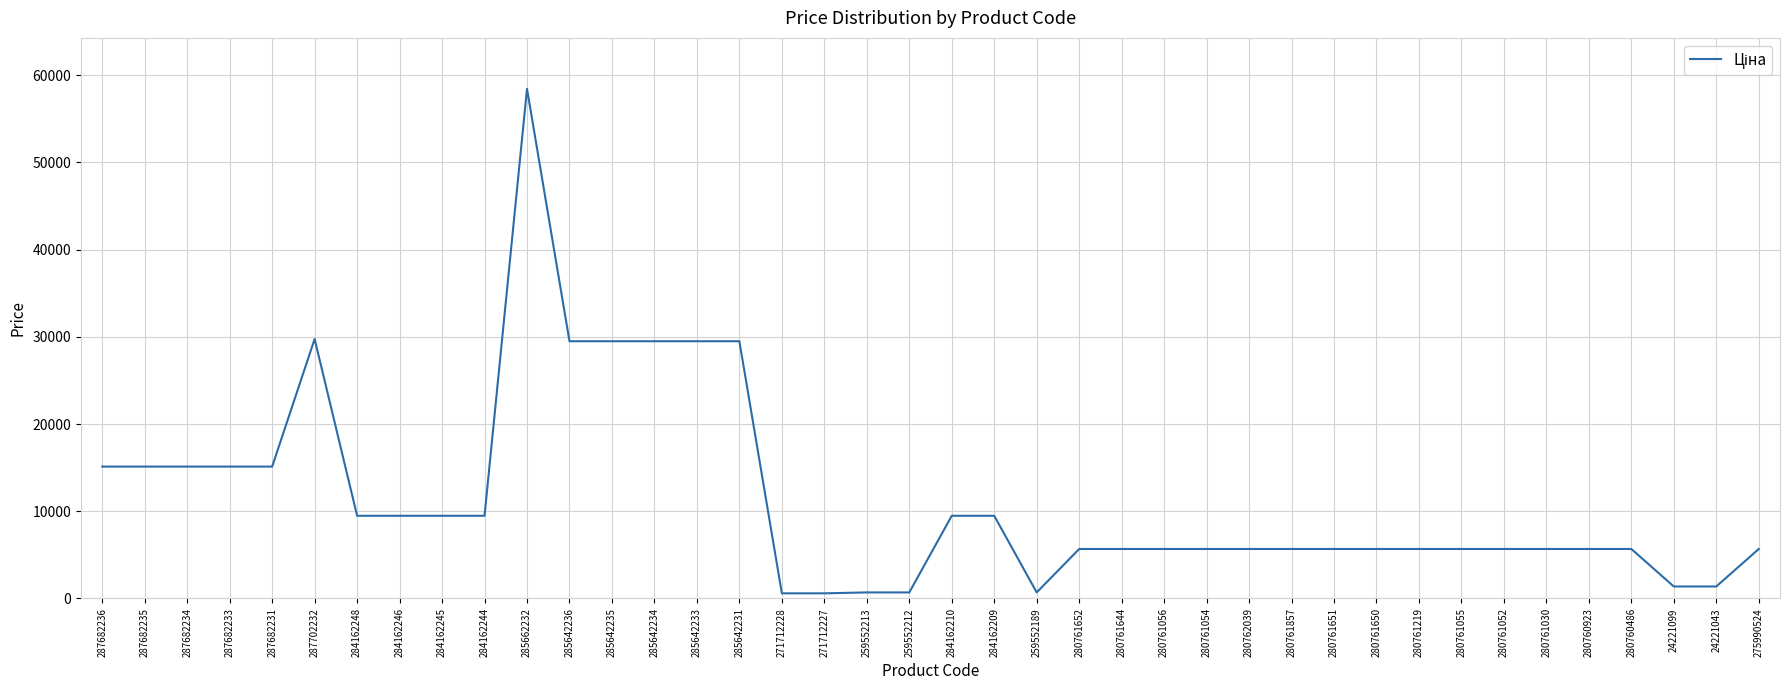

What is the sum of the values at 280761054 and 280761219?

11347.6